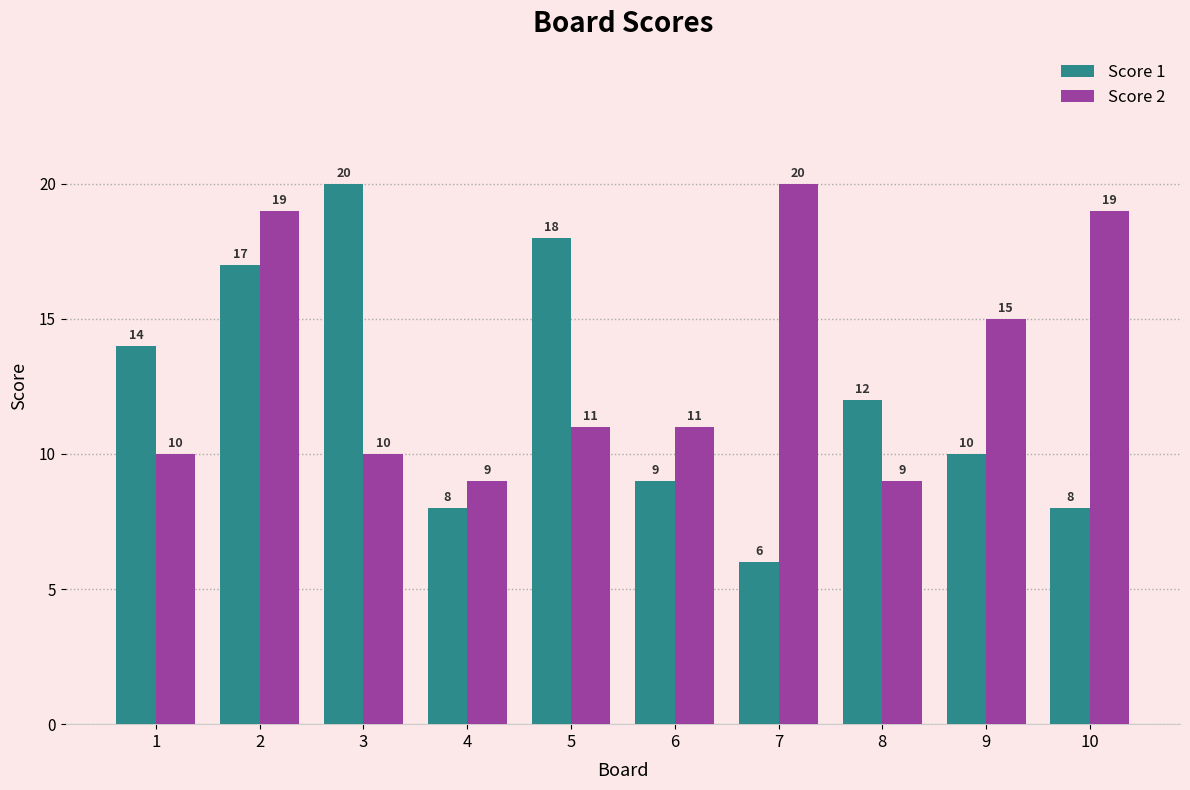

Reading left to right, what are all the values shown in this chart?

Score 1: 14	17	20	8	18	9	6	12	10	8
Score 2: 10	19	10	9	11	11	20	9	15	19